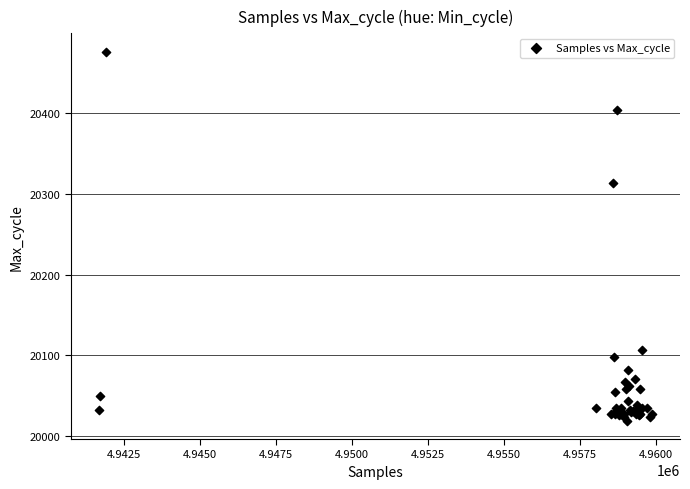

What Y value in the scatter plot is closest to 20247?

20314